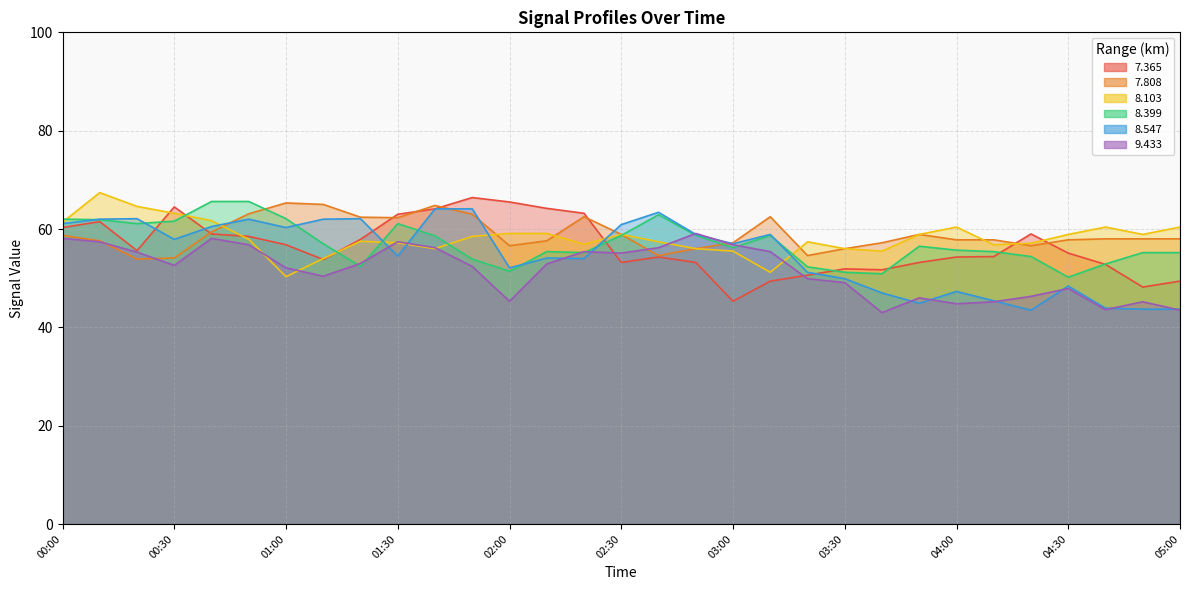

Which series has the largest range (max minus min)?

7.365